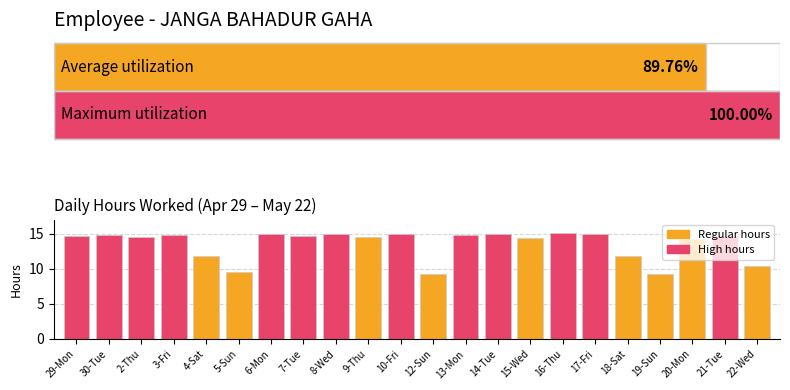

At which label does the data first exceed 14?

29-Mon